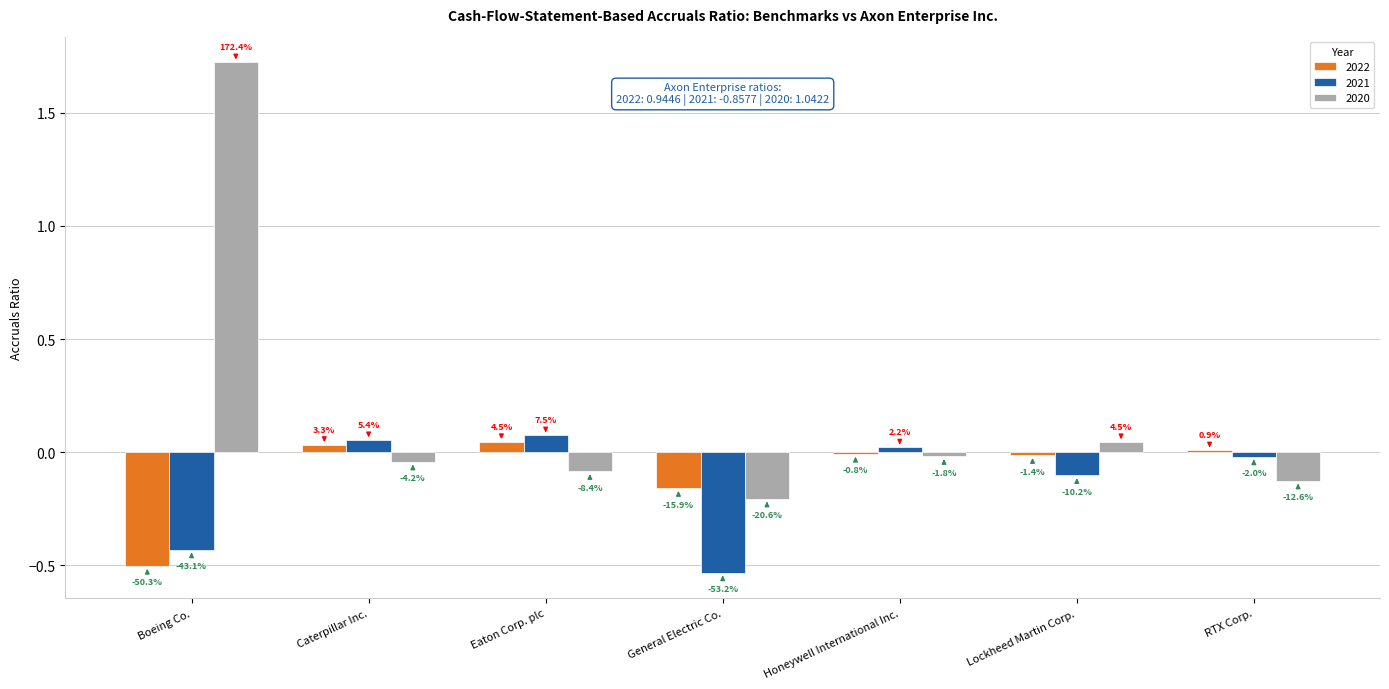

What is the total value across all series at General Electric Co.?

-0.9